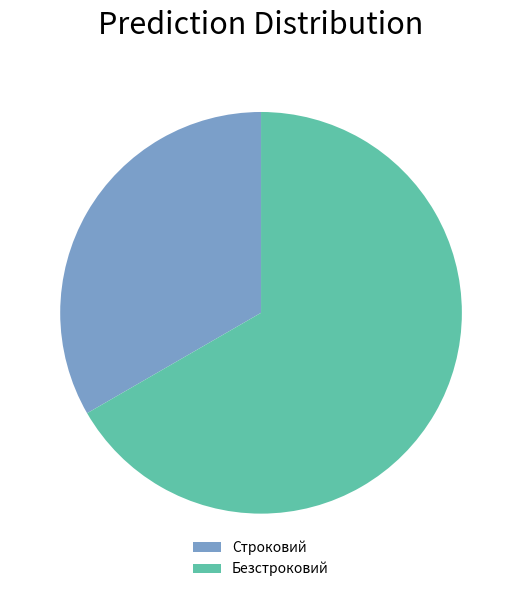

How many segments does this pie chart have?

2